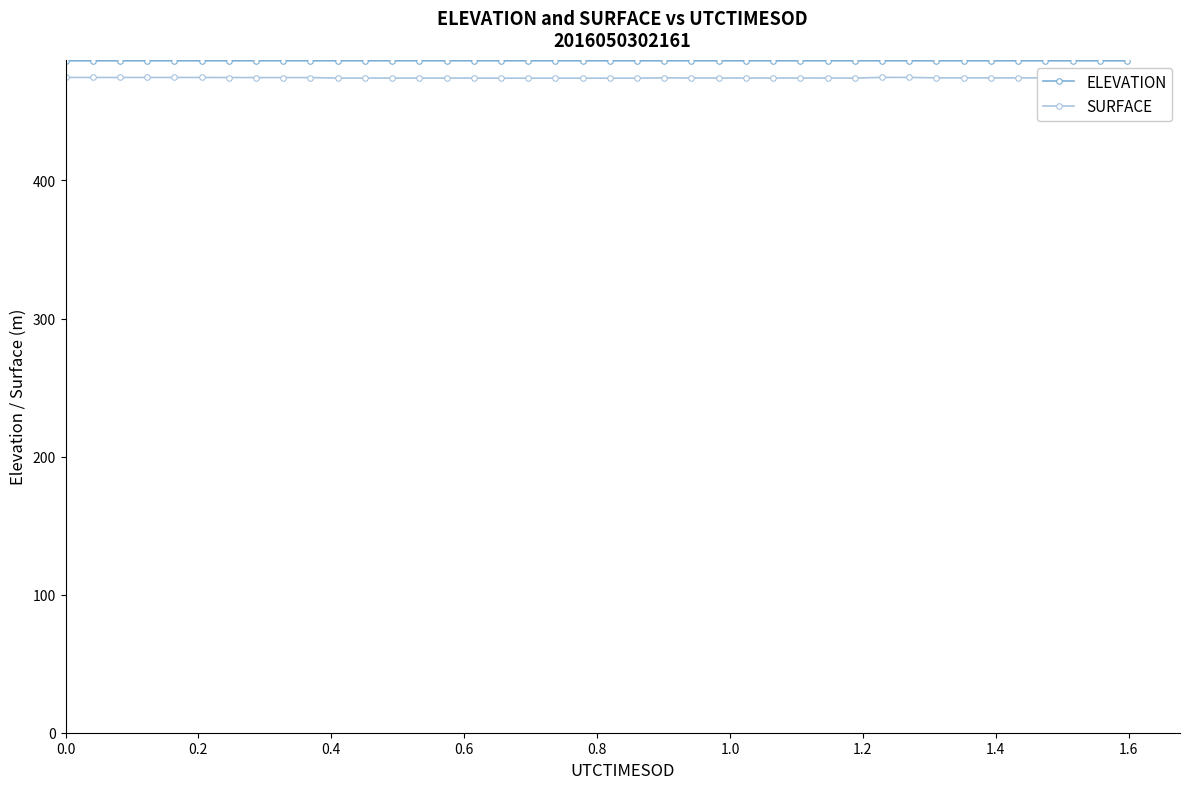

True or false: ELEVATION and SURFACE cross at least once.

False